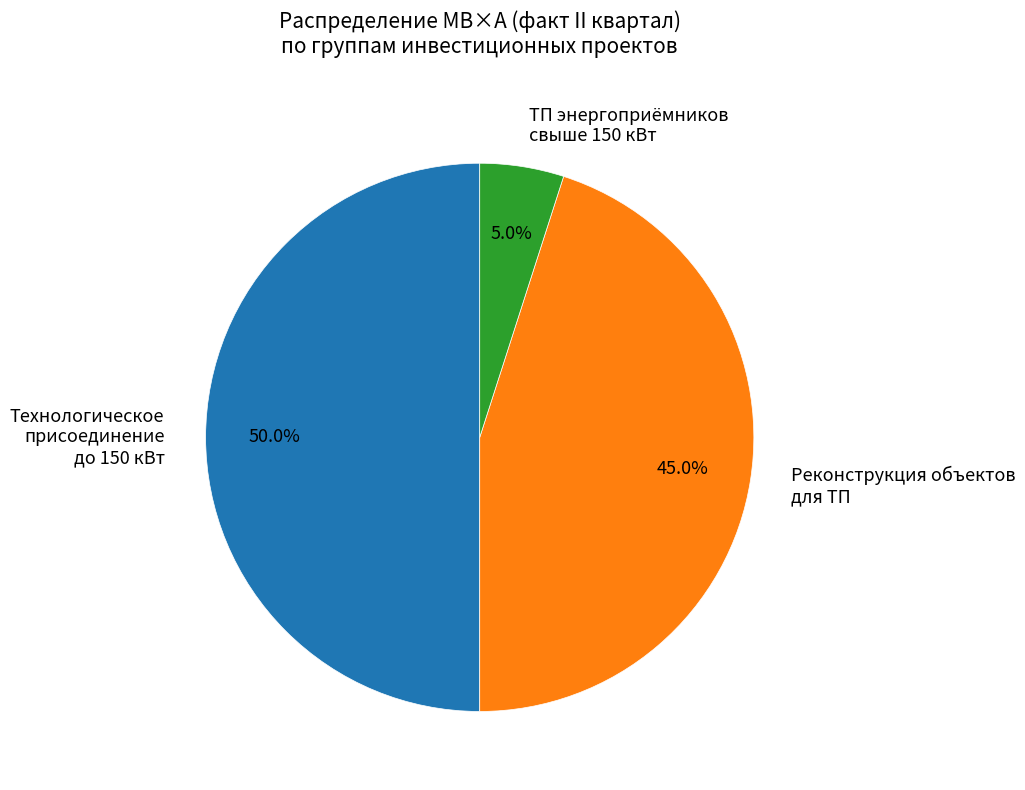

What is the ratio of the value at Технологическое присоединение до 150 кВт to the value at Реконструкция объектов для ТП?

1.1